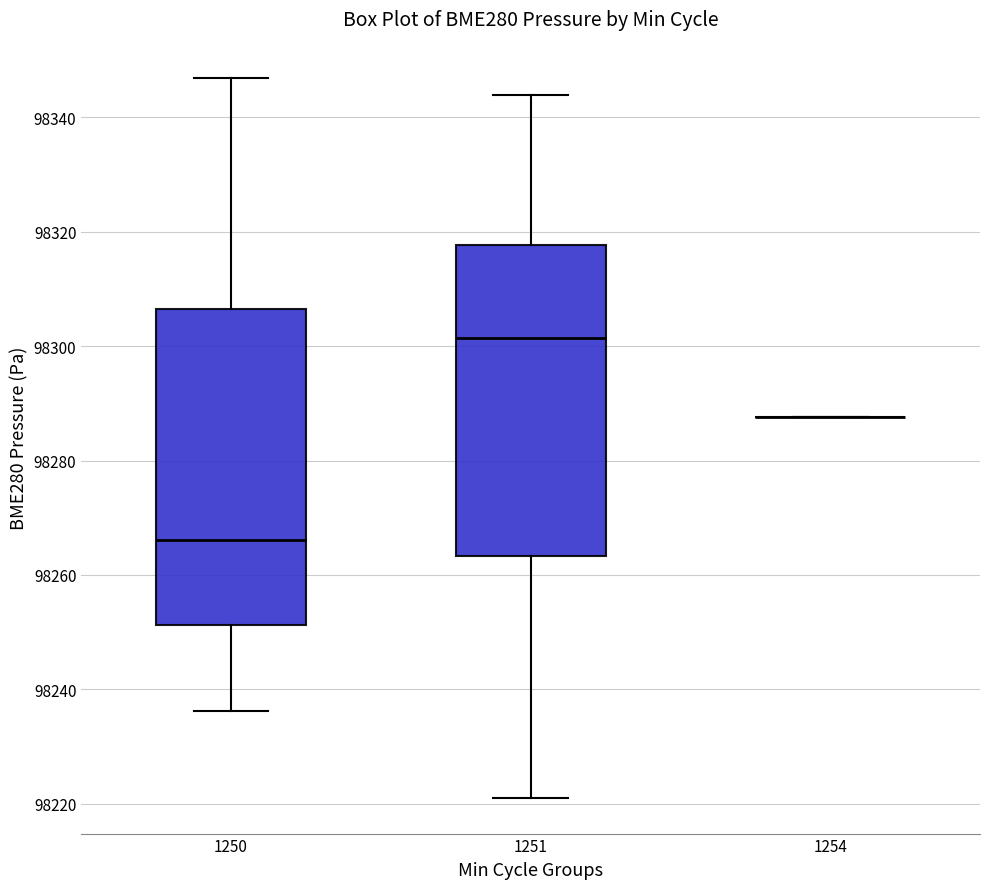

Reading left to right, read every box against the y-axis: the position of its median line, the range the box covers, and the ends of its whiskers. The values are not printed on the chart, so give them approximately, as read against the axis.

1250: median 98266, box 98252 to 98306, whiskers 98236 to 98346
1251: median 98302, box 98264 to 98318, whiskers 98222 to 98344
1254: box collapsed to a line at 98288, whiskers 98288 to 98288